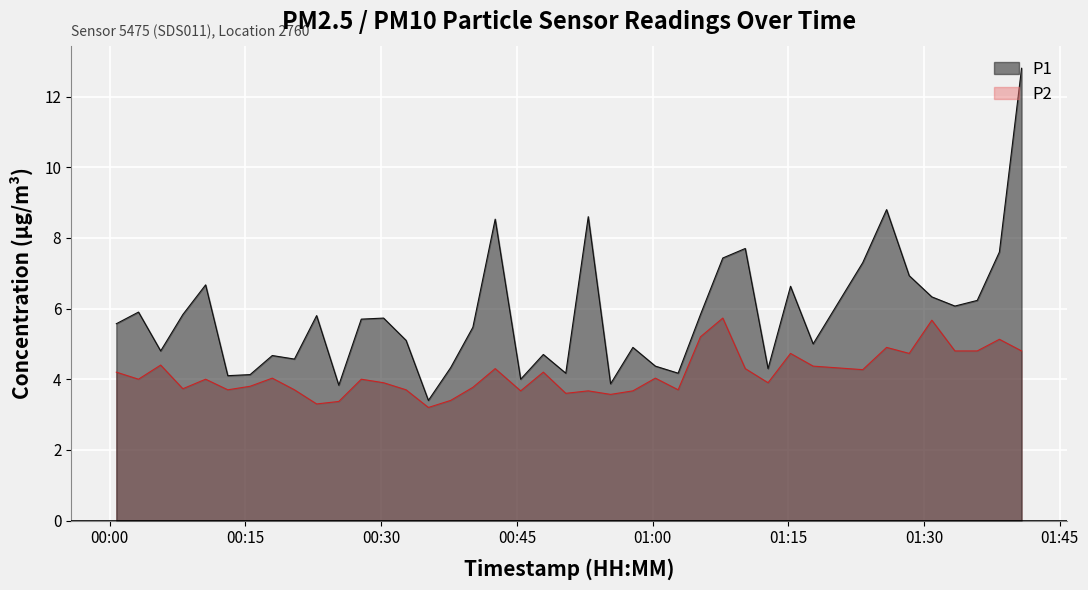

How many series are shown in this chart?

2